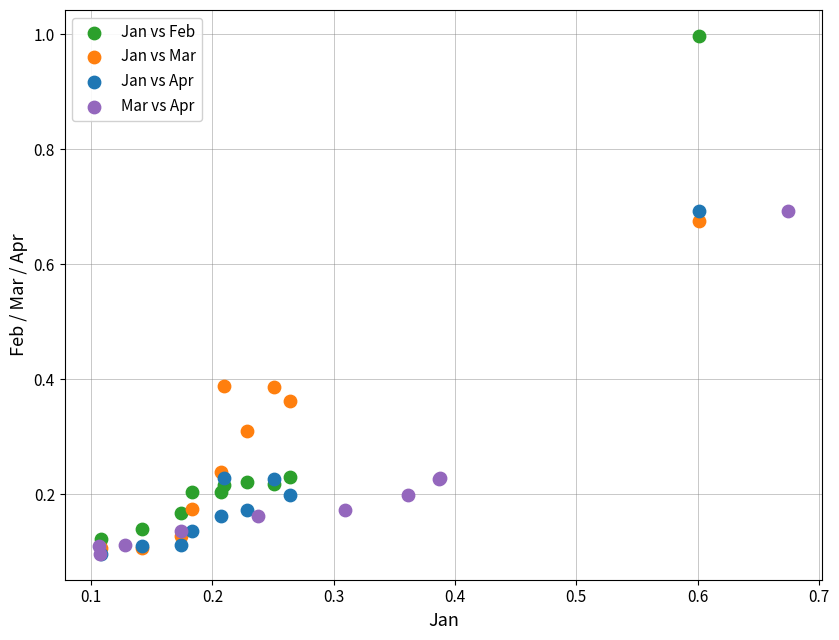

Which series has the largest Y range (max minus min)?

Jan vs Feb